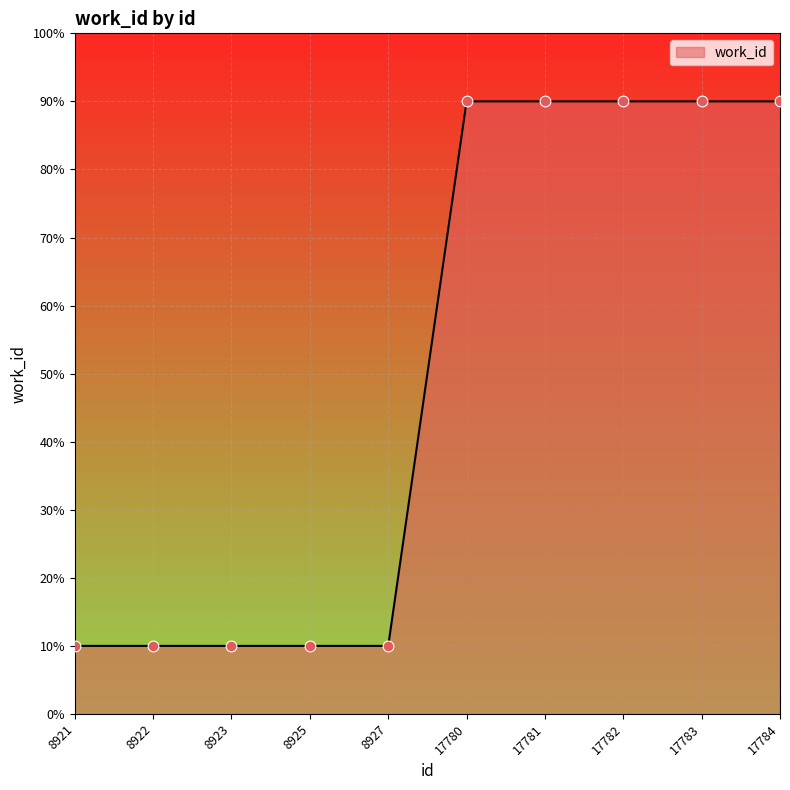

What is the change in value from 8923 to 17780?

+80